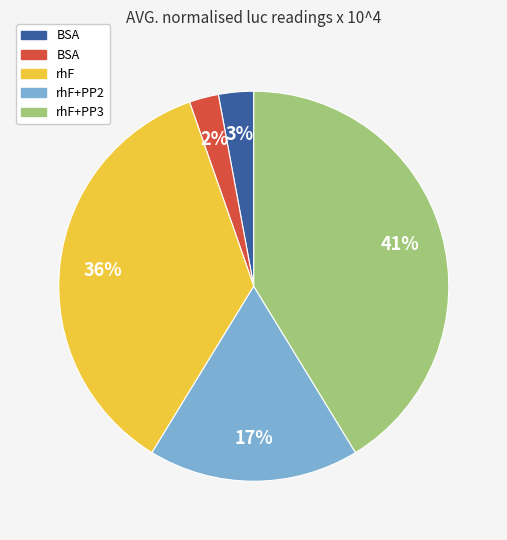

To the nearest percent, what is the average slice percentage?

20%